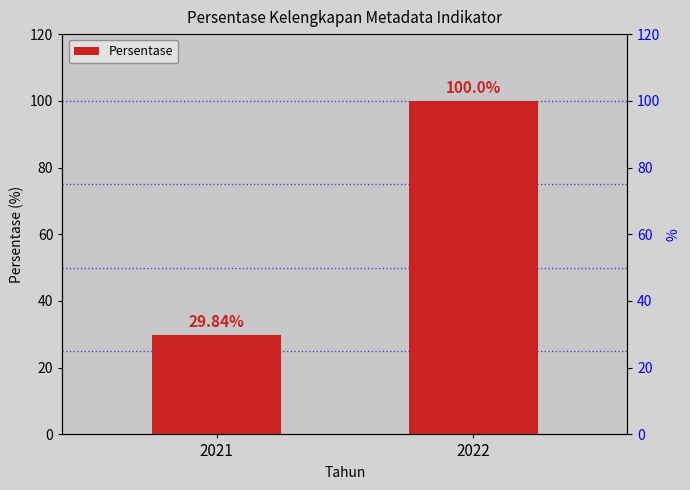

How many data points are less than 100?

1